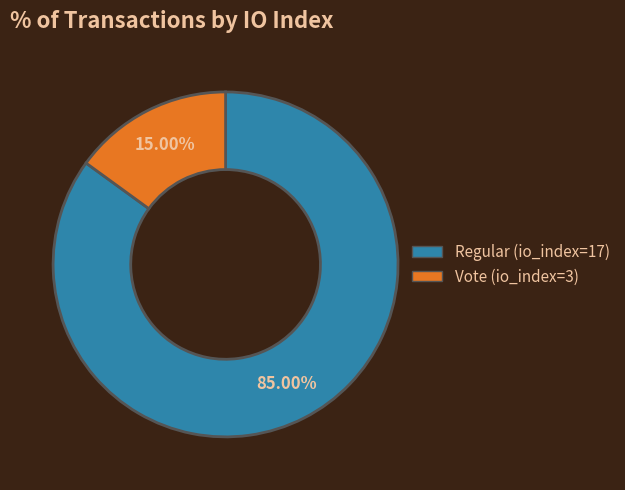

How many slices are in this pie chart?

2